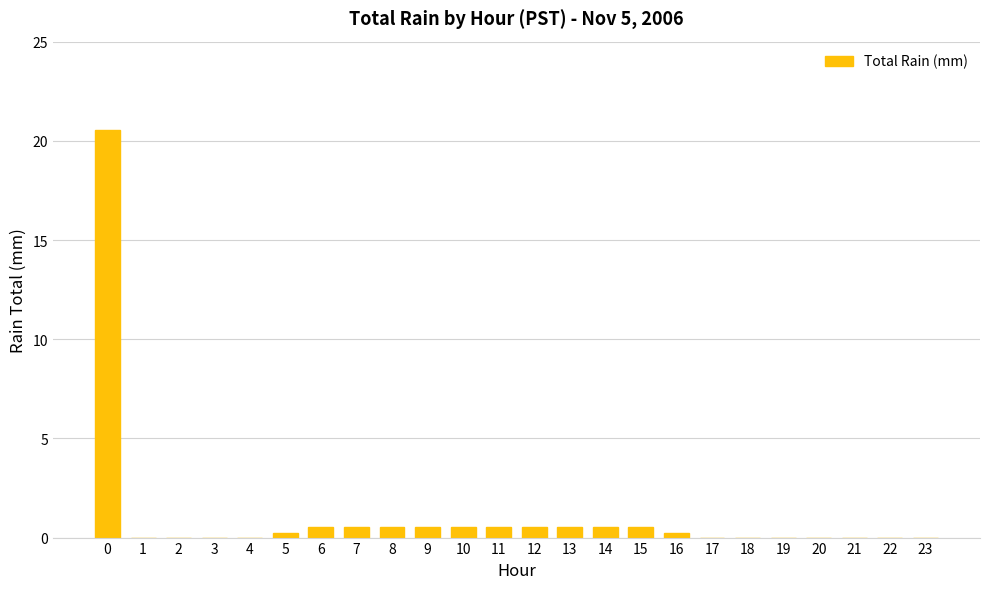

What is the change in value from 0 to 17?

-20.6